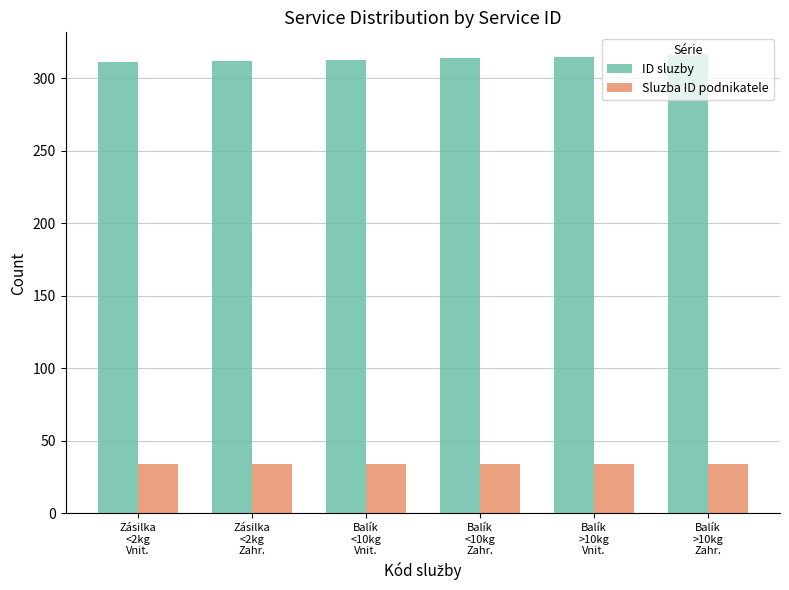

What are all the series names shown in the legend?

ID sluzby, Sluzba ID podnikatele